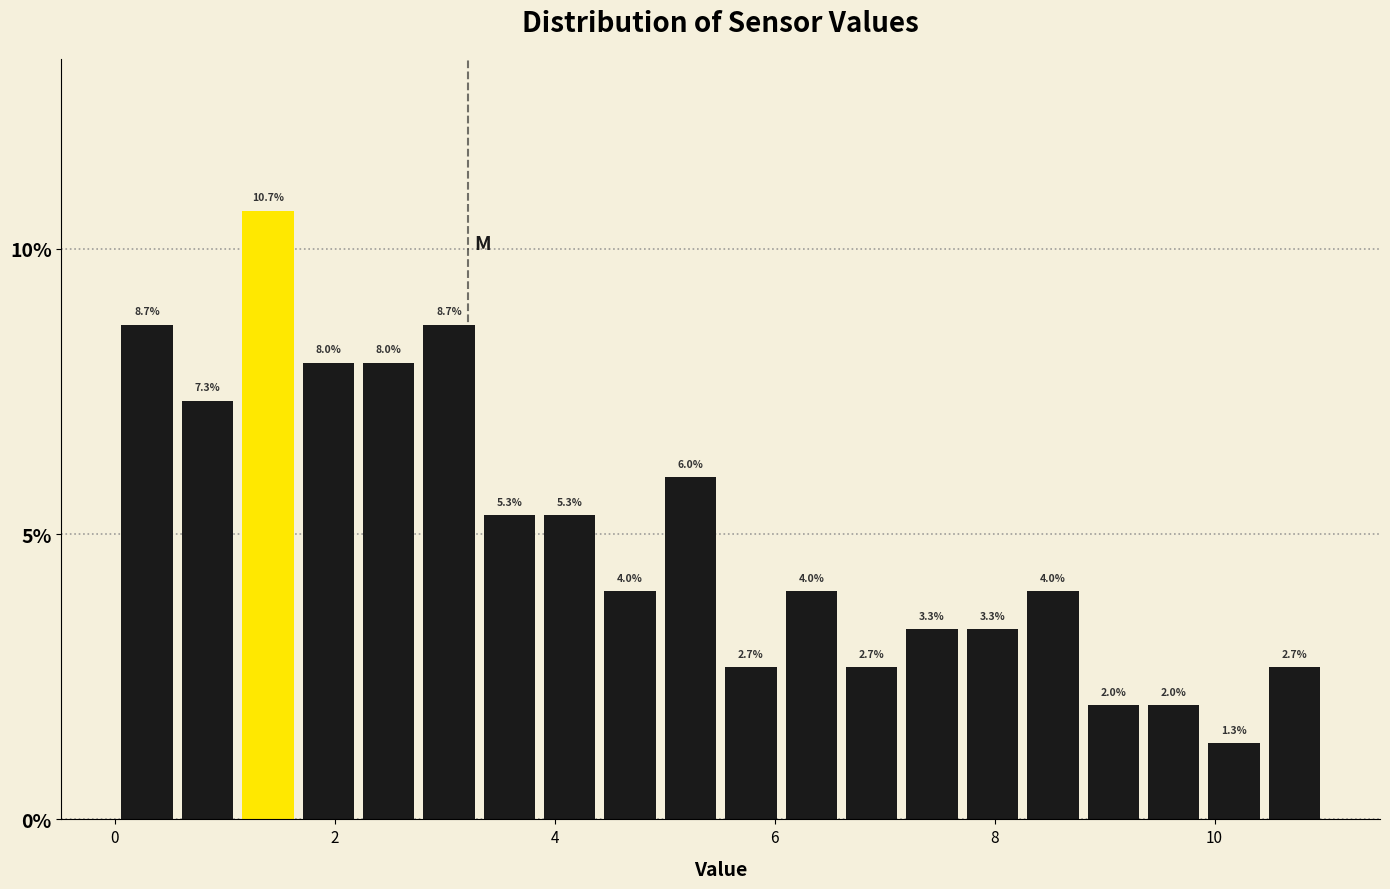

Around what value on the x-axis is the tallest bar? Give the approximate position of its centre, as read against the axis.

1.4